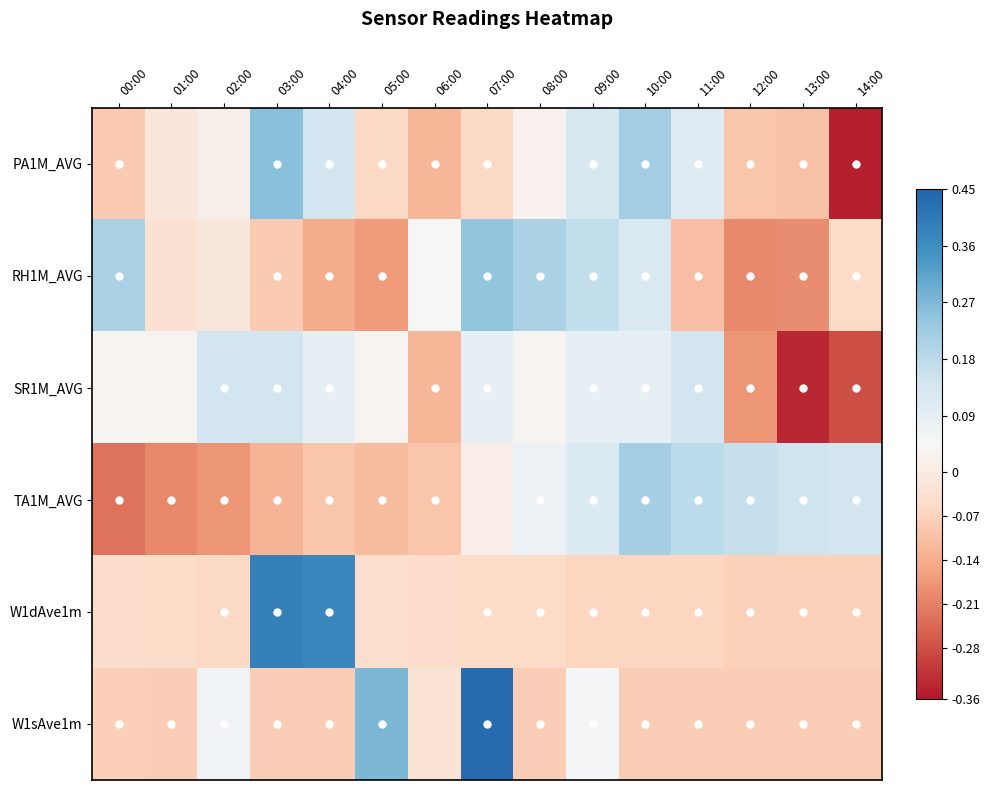

List the series in order of their peak value, highest first.

W1sAve1m, W1dAve1m, PA1M_AVG, RH1M_AVG, TA1M_AVG, SR1M_AVG